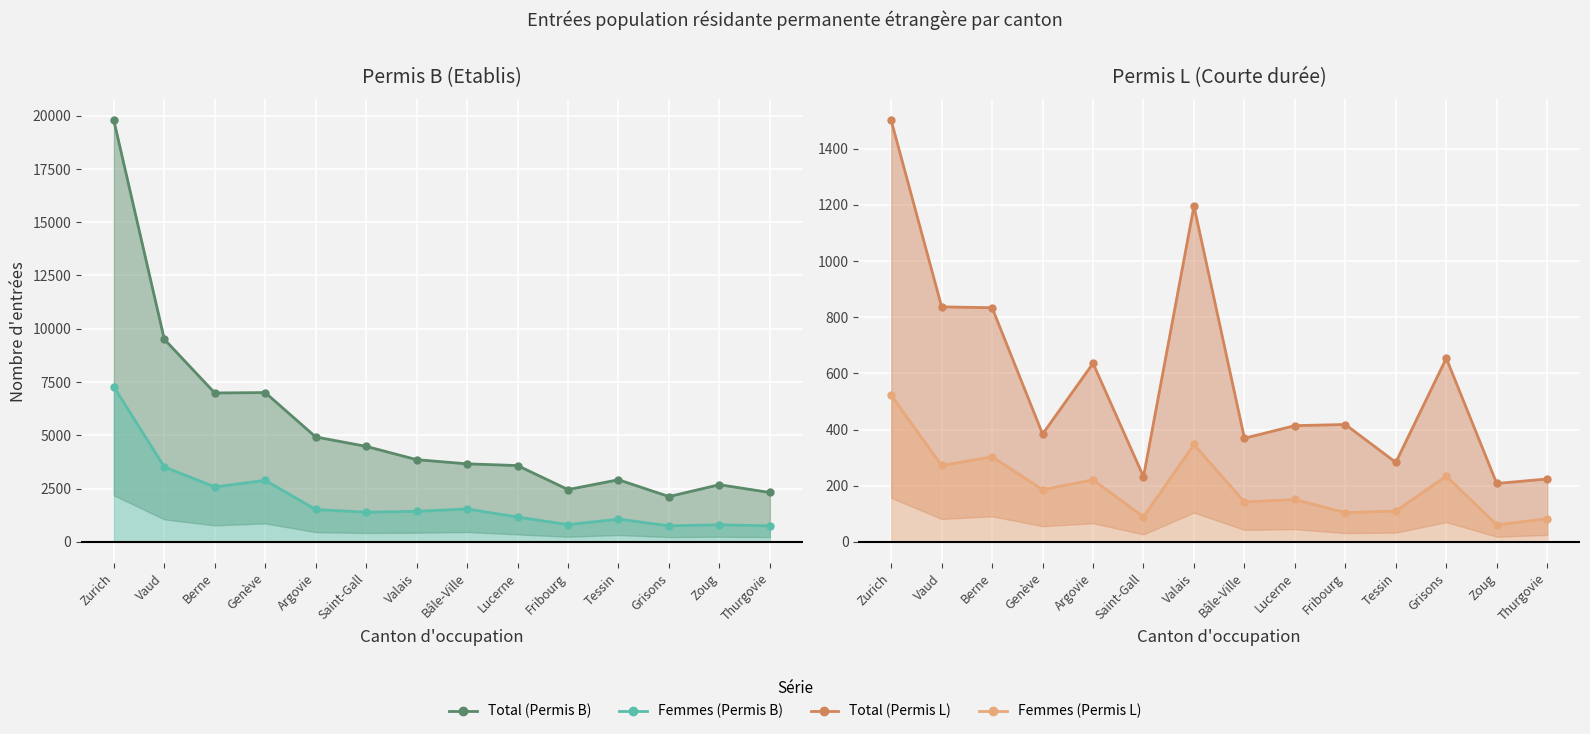

What is the difference between the maximum and second lowest values in the Permis L (Femmes) line series?

440